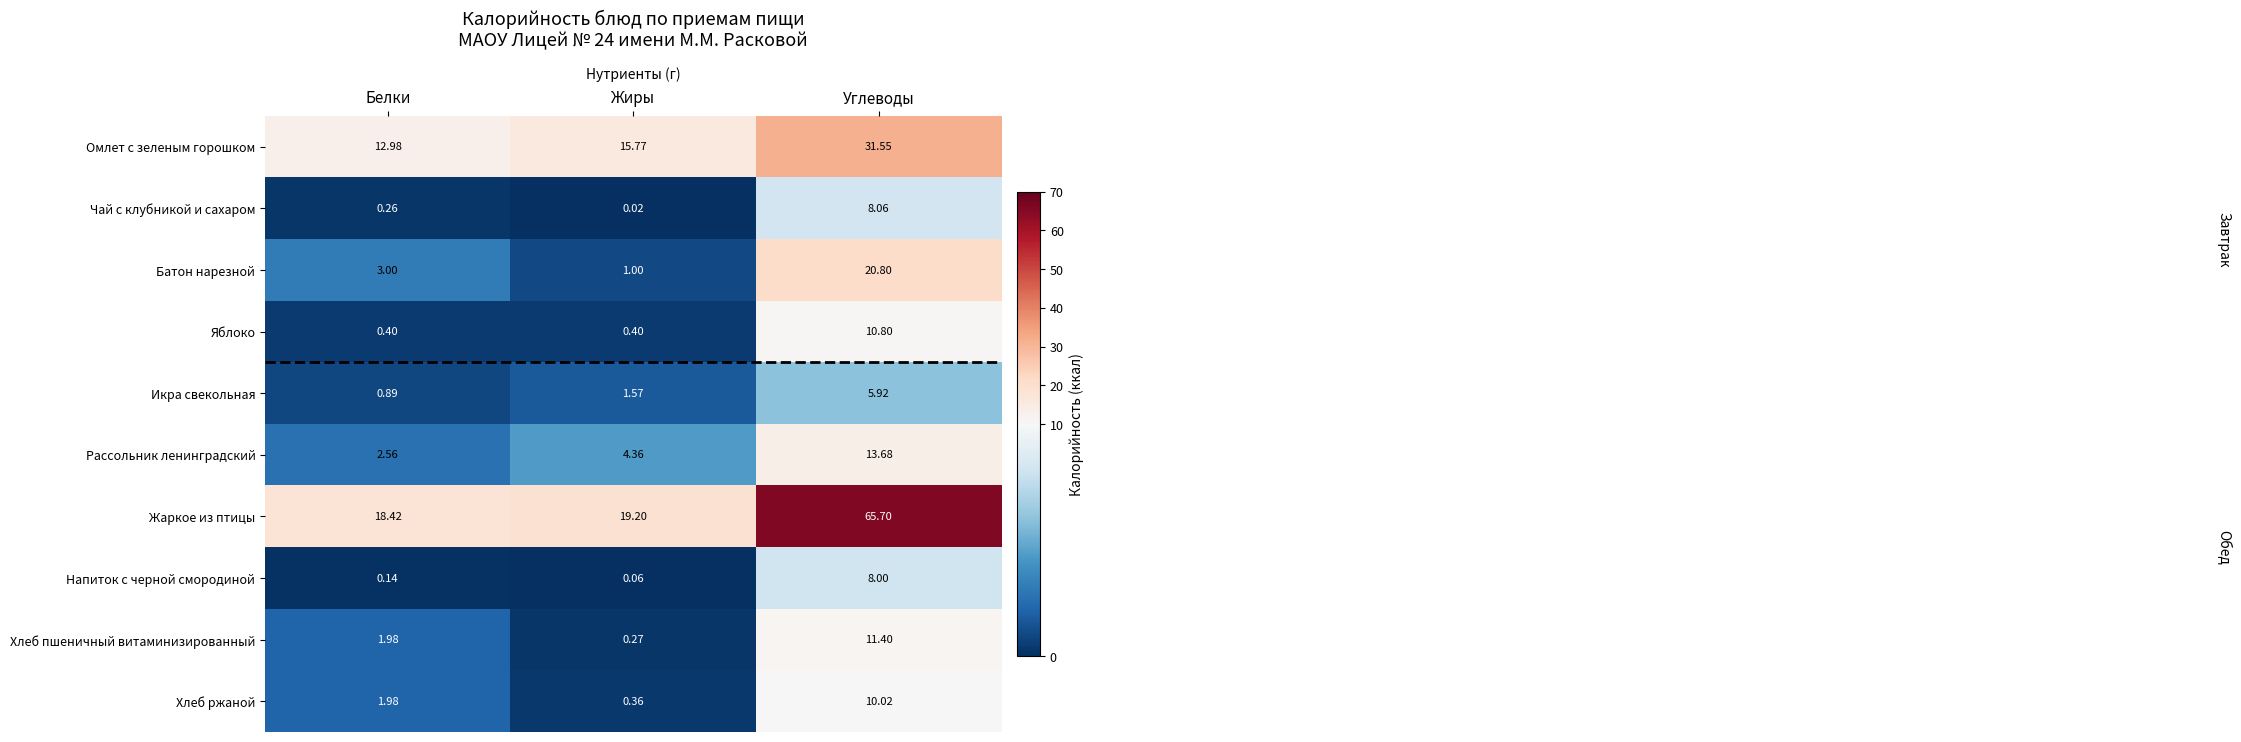

At how many categories does at least one series exceed 5?

3